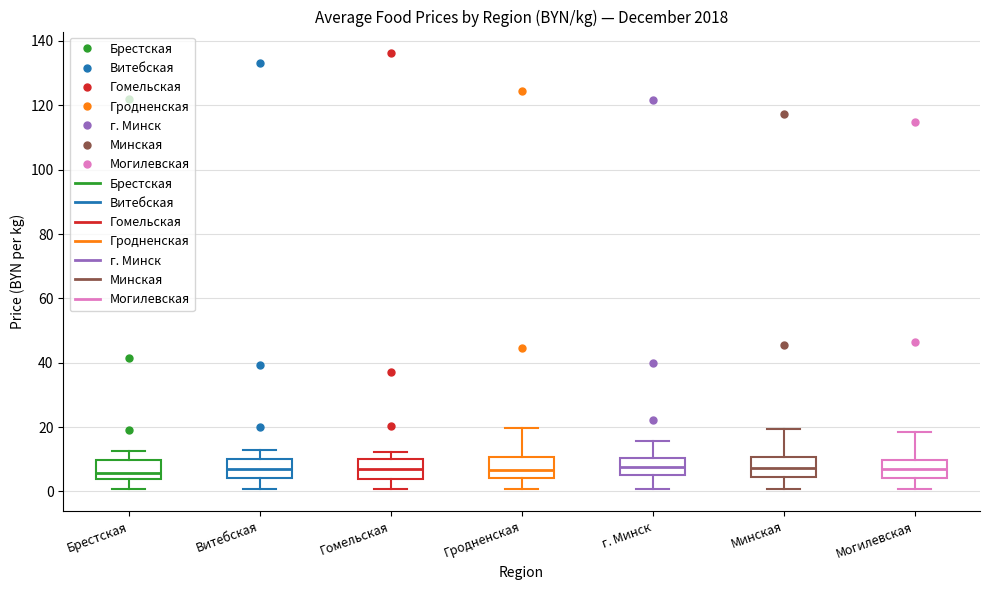

Reading left to right, read every box against the y-axis: the position of its median line, the range the box covers, and the ends of its whiskers. The values are not printed on the chart, so give them approximately, as read against the axis.

Брестская: median 6, box 4 to 10, whiskers 0 to 12
Витебская: median 6, box 4 to 10, whiskers 0 to 12
Гомельская: median 6, box 4 to 10, whiskers 0 to 12
Гродненская: median 6, box 4 to 10, whiskers 0 to 20
г. Минск: median 8, box 6 to 10, whiskers 0 to 16
Минская: median 8, box 4 to 10, whiskers 0 to 20
Могилевская: median 6, box 4 to 10, whiskers 0 to 18